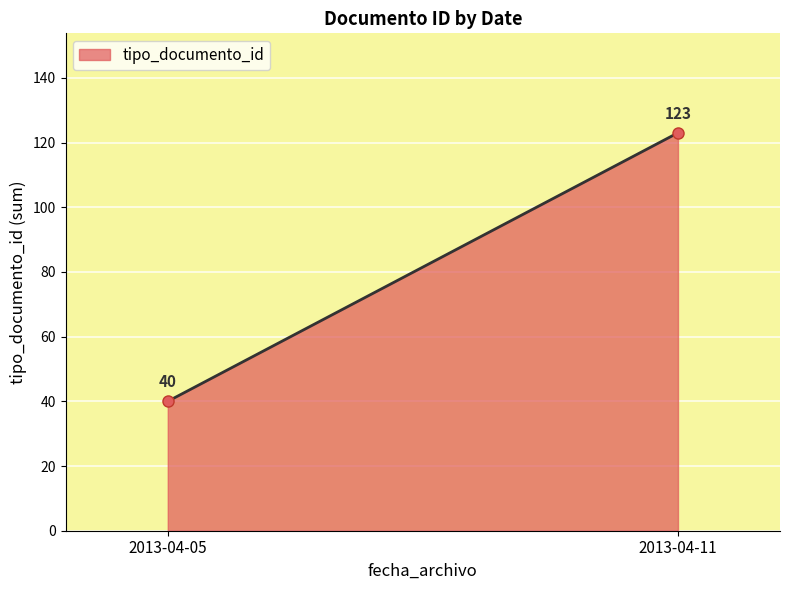

The value at 2013-04-05 is 72. True or false?

False